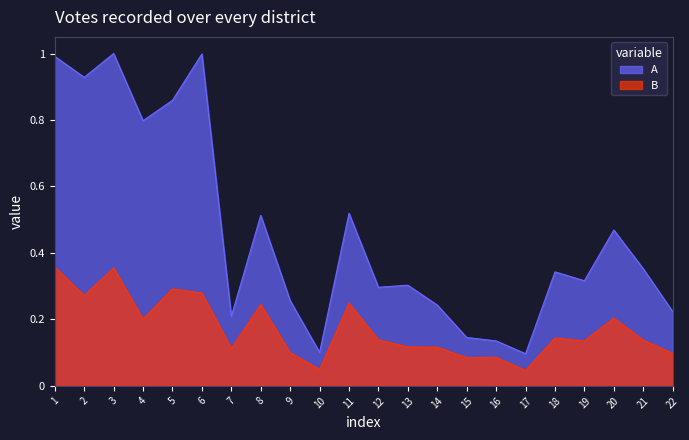

Which category has the highest value in the A series?

3